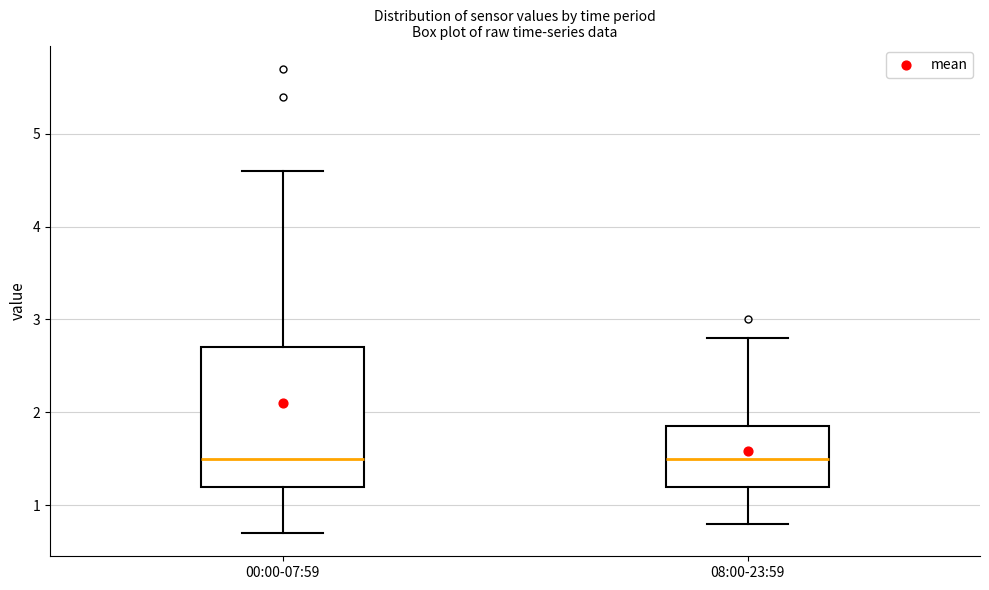

Where does the median line of the box for 08:00-23:59 sit on the y-axis? The values are not printed on the chart, so give them approximately, as read against the axis.

1.5